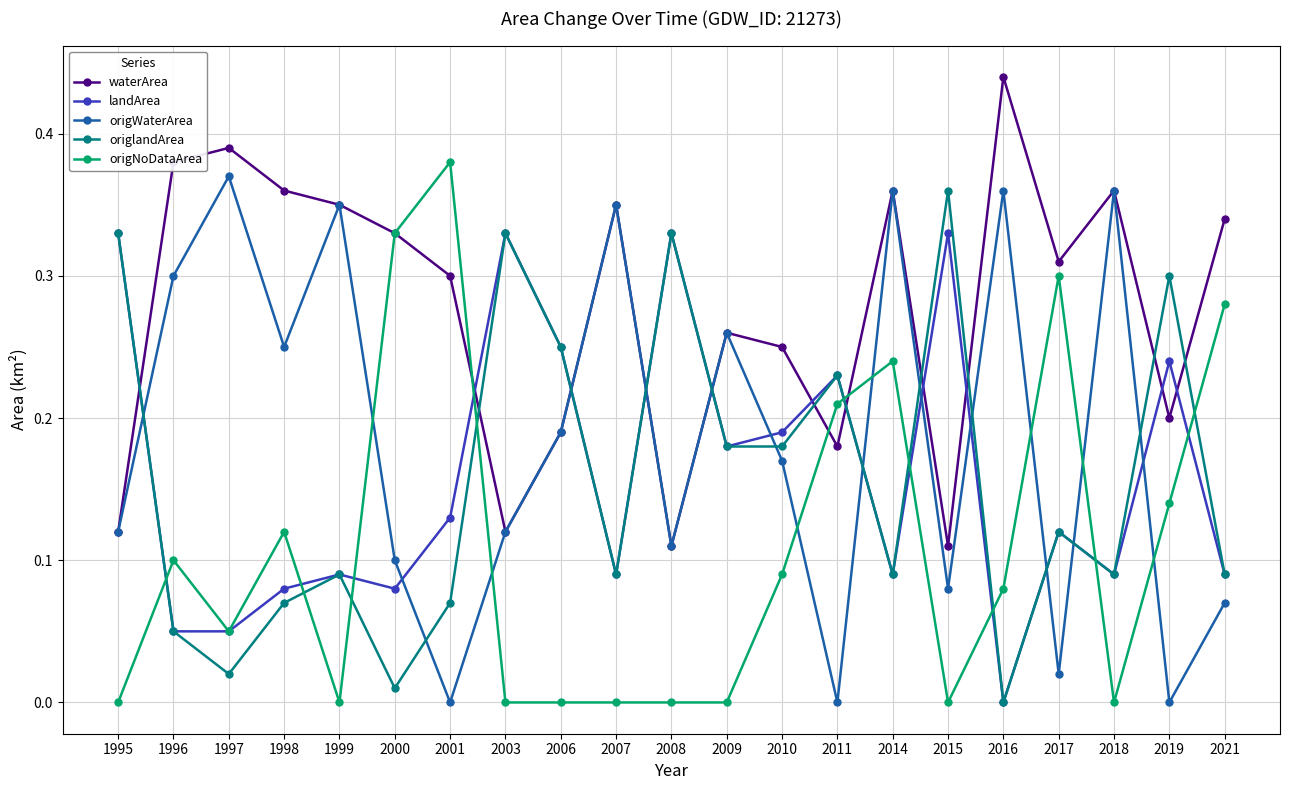

Count the number of data series in this chart.

5